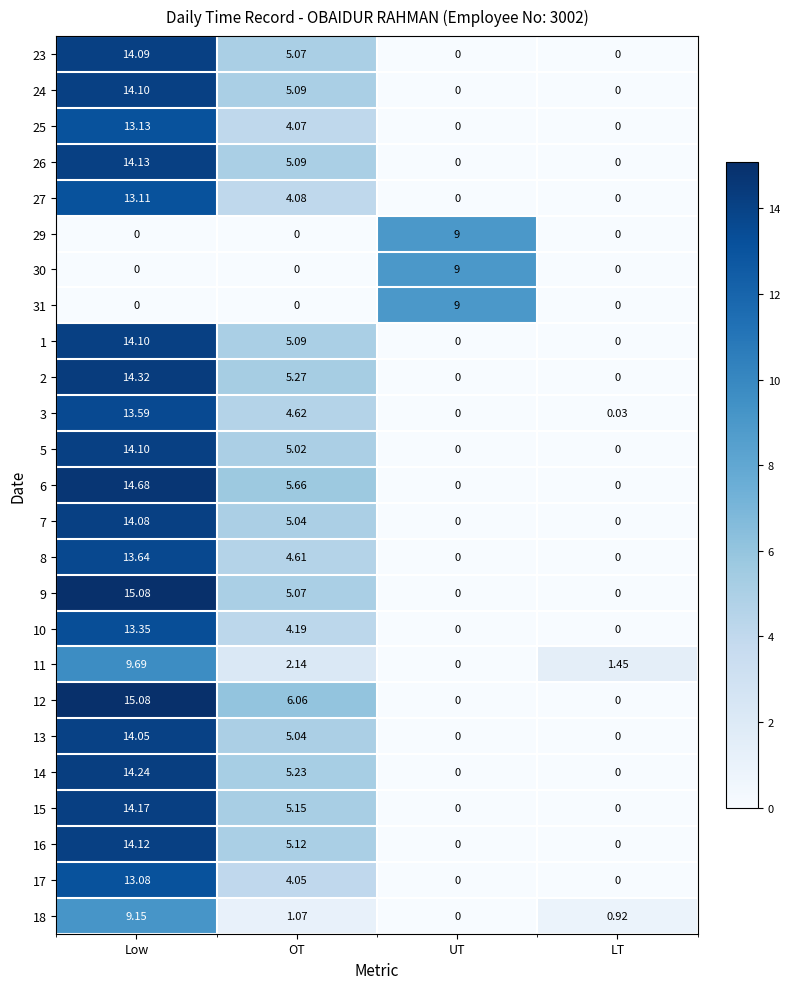

What is the difference between the highest and lowest values at Low?

15.1